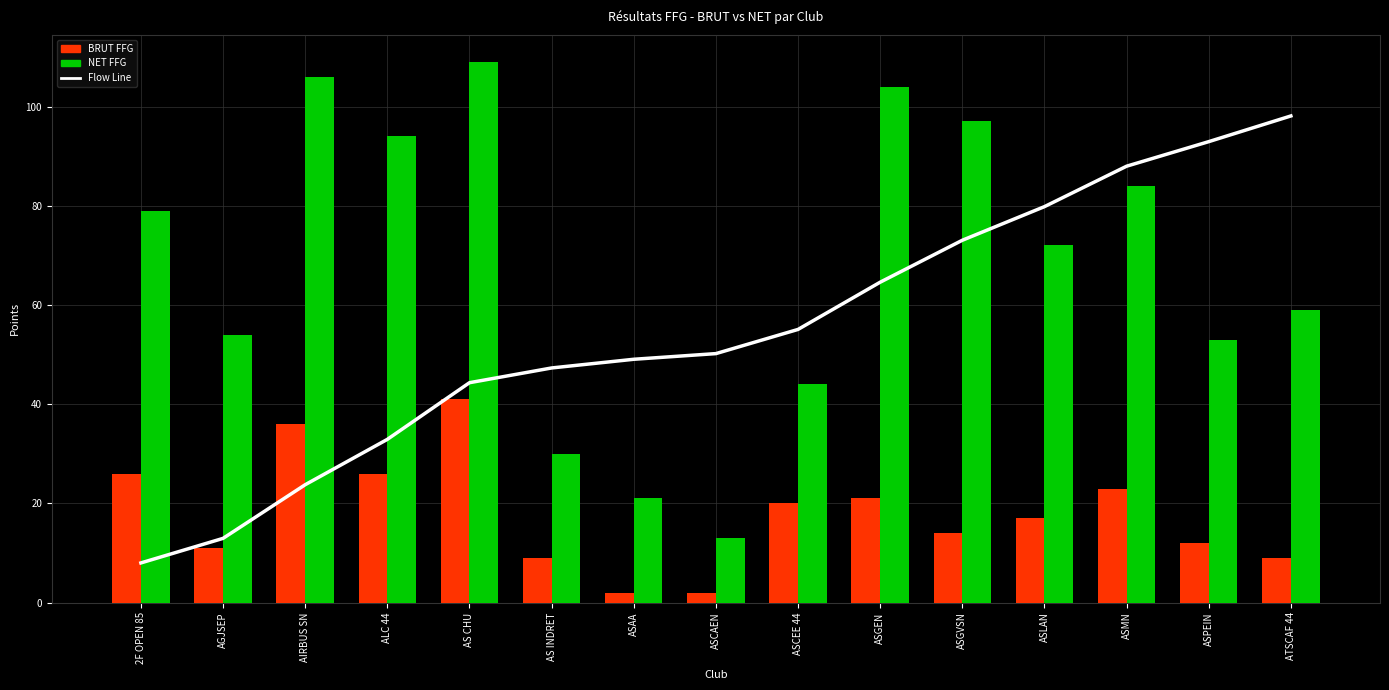

Count the number of data series in this chart.

3